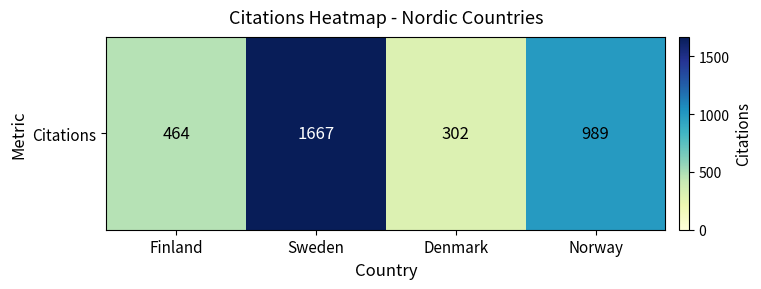

At which label does the data first exceed 989?

Sweden